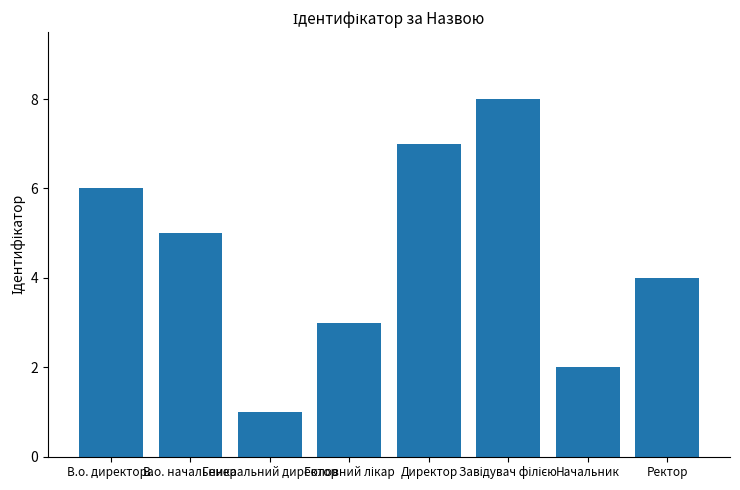

What is the change in value from В.о. начальника to Генеральний директор?

-4